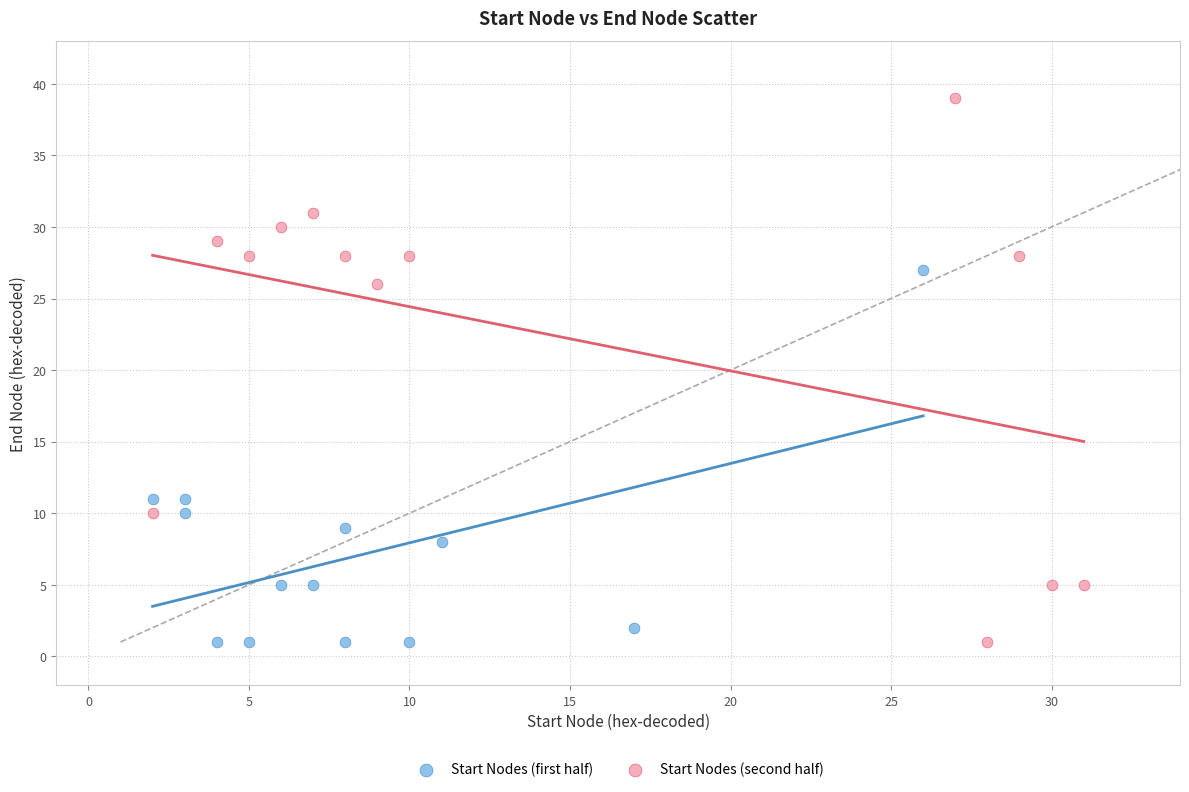

Which series has the widest spread of Y values?

Start Nodes (second half)